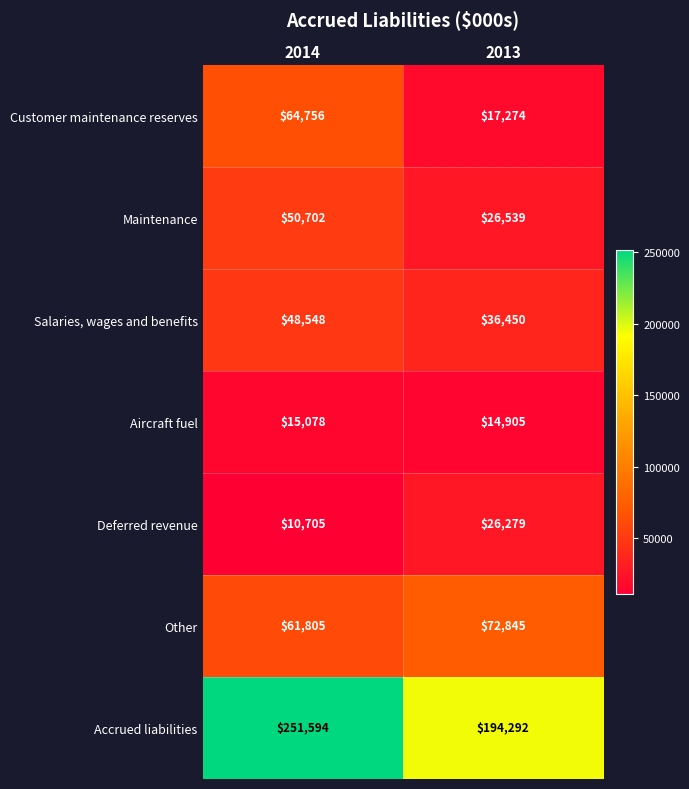

What is the difference between the Deferred revenue values at 2013 and 2014?

15574